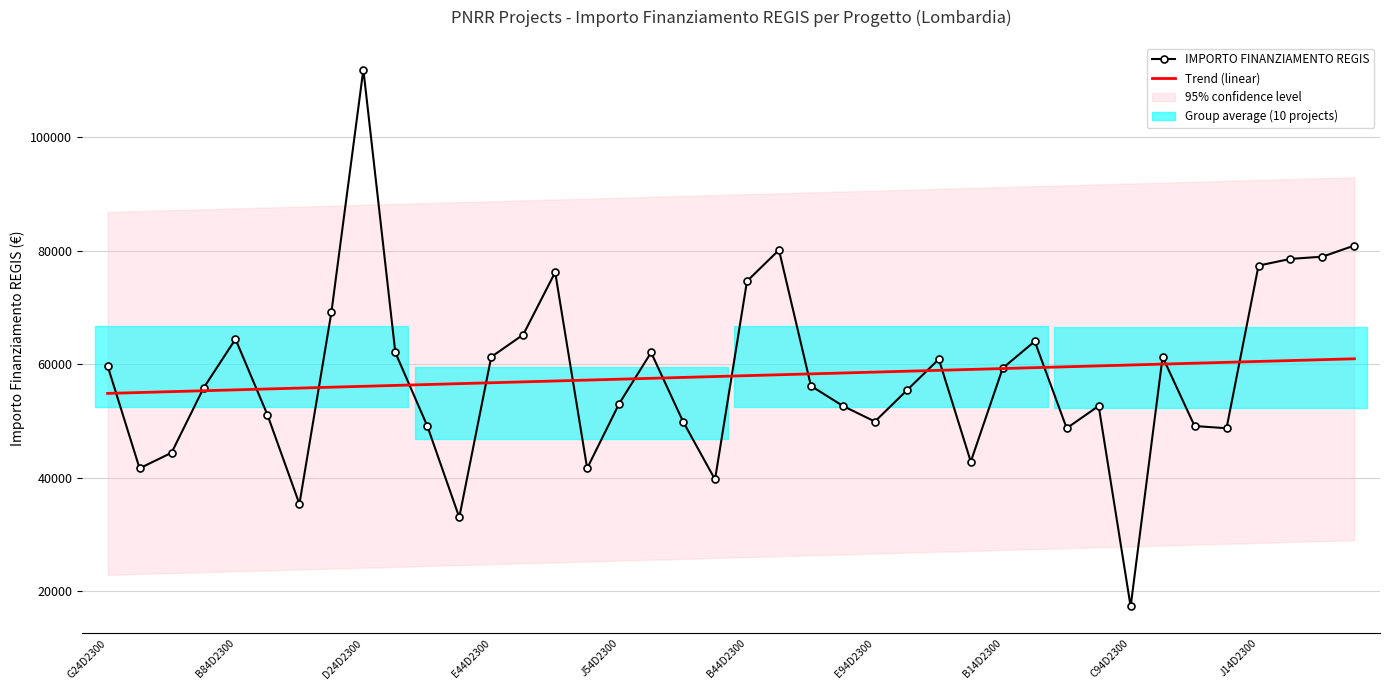

What is the smallest value displayed?

17283.4